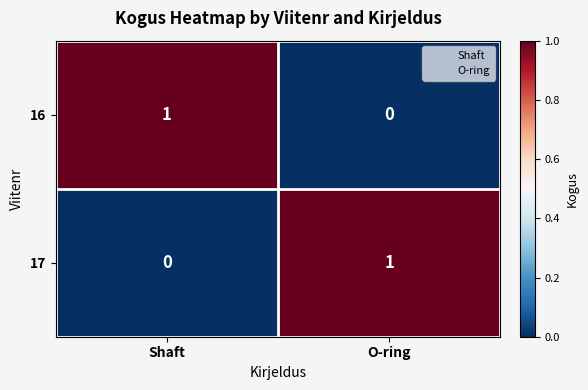

Rank the series at O-ring from highest to lowest value.

17, 16